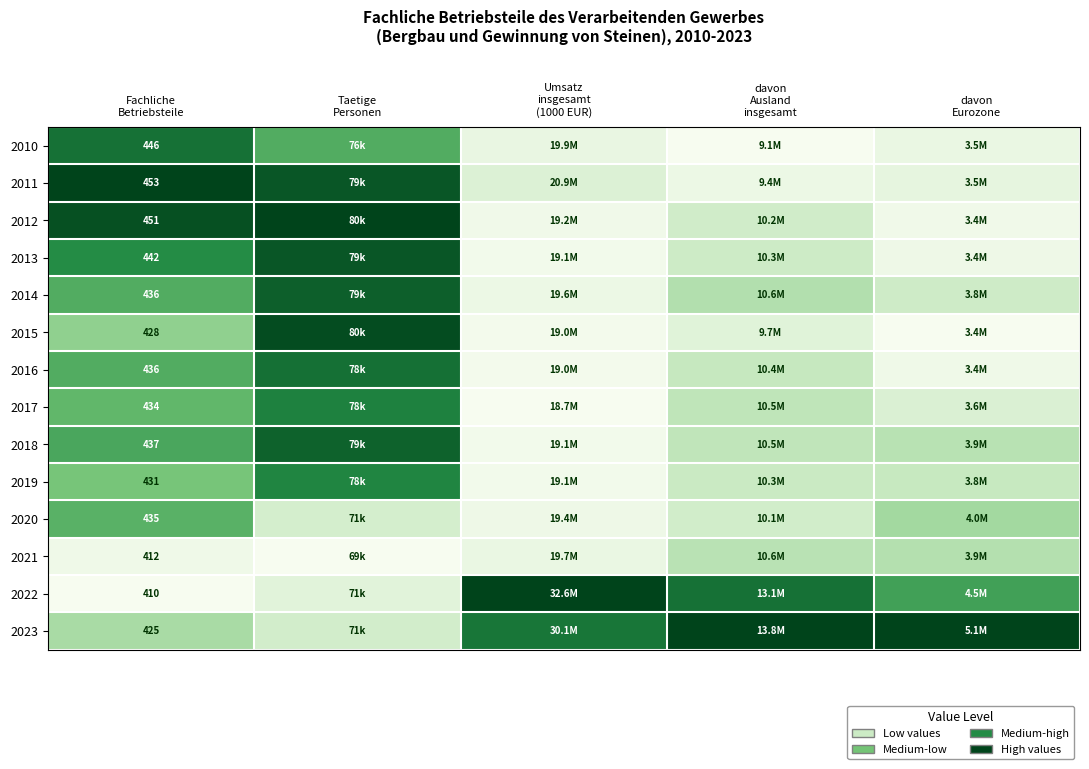

At how many categories does at least one series exceed 0?

5